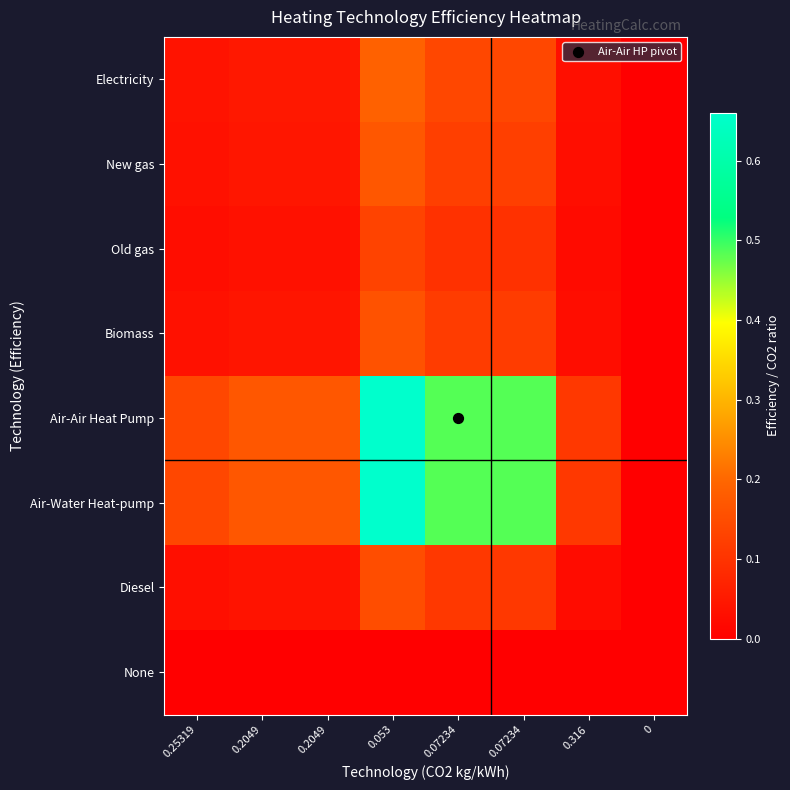

Reading left to right, what are all the values shown in this chart?

Electricity: 0.25319=0.0	0.2049=0.0	0.2049=0.0	0.053=0.2	0.07234=0.1	0.07234=0.1	0.316=0.0	0=0.0
New gas: 0.25319=0.0	0.2049=0.0	0.2049=0.0	0.053=0.2	0.07234=0.1	0.07234=0.1	0.316=0.0	0=0.0
Old gas: 0.25319=0.0	0.2049=0.0	0.2049=0.0	0.053=0.1	0.07234=0.1	0.07234=0.1	0.316=0.0	0=0.0
Biomass: 0.25319=0.0	0.2049=0.0	0.2049=0.0	0.053=0.2	0.07234=0.1	0.07234=0.1	0.316=0.0	0=0.0
Air-Air Heat Pump: 0.25319=0.1	0.2049=0.2	0.2049=0.2	0.053=0.7	0.07234=0.5	0.07234=0.5	0.316=0.1	0=0.0
Air-Water Heat-pump: 0.25319=0.1	0.2049=0.2	0.2049=0.2	0.053=0.7	0.07234=0.5	0.07234=0.5	0.316=0.1	0=0.0
Diesel: 0.25319=0.0	0.2049=0.0	0.2049=0.0	0.053=0.2	0.07234=0.1	0.07234=0.1	0.316=0.0	0=0.0
None: 0.25319=0.0	0.2049=0.0	0.2049=0.0	0.053=0.0	0.07234=0.0	0.07234=0.0	0.316=0.0	0=0.0